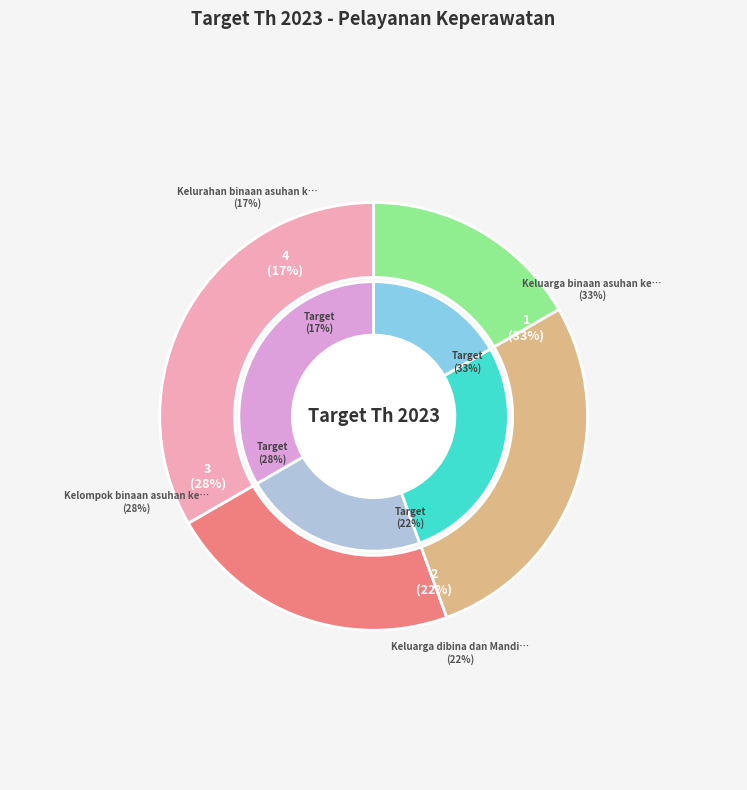

Which slice is the smallest?

Kelurahan binaan asuhan keperawatan